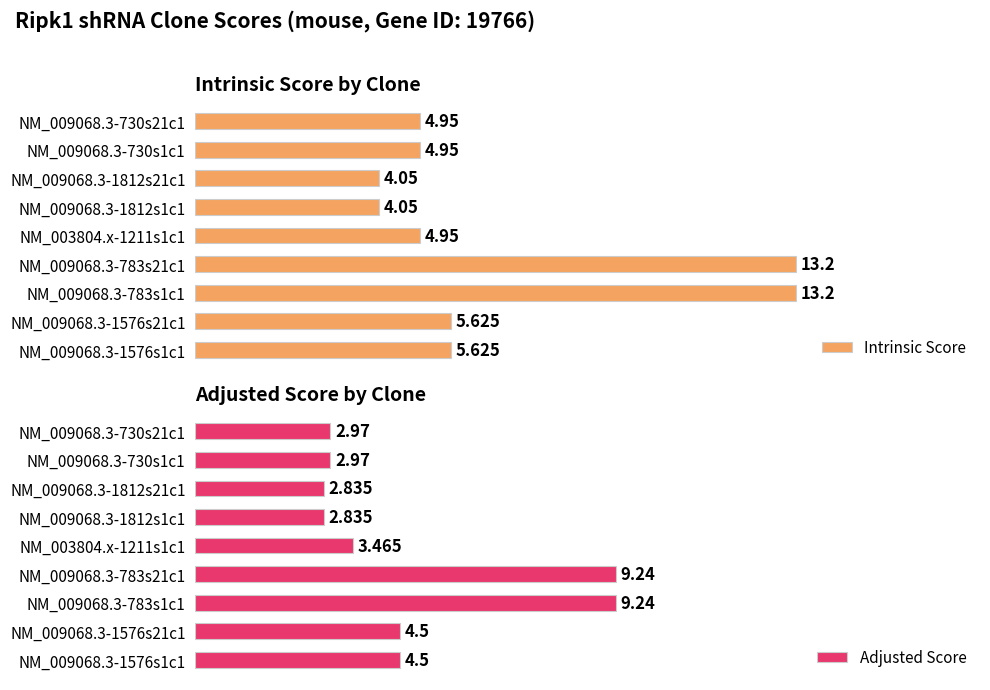

Which series has the widest spread of values?

Intrinsic Score